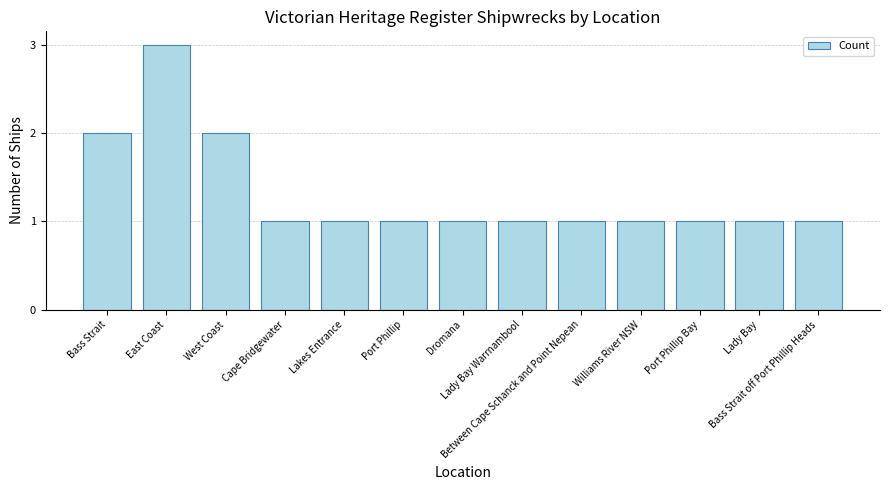

How many bars are there in total?

13